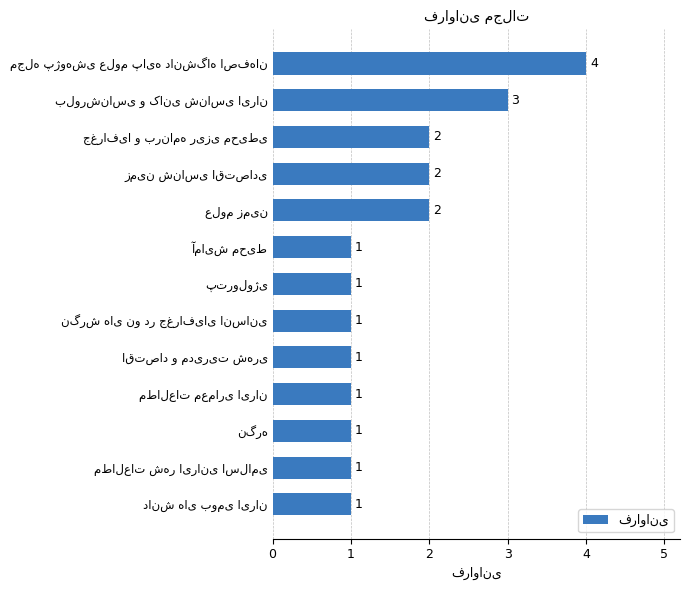

What is the value of the 13th bar from the top?

1